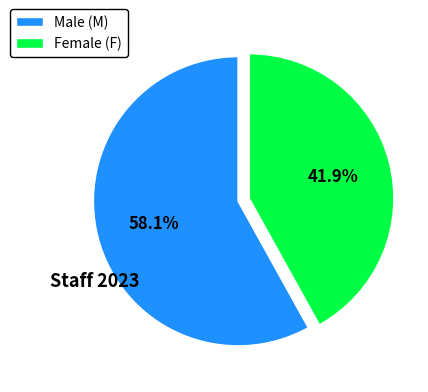

Which has a higher value, Male (M) or Female (F)?

Male (M)